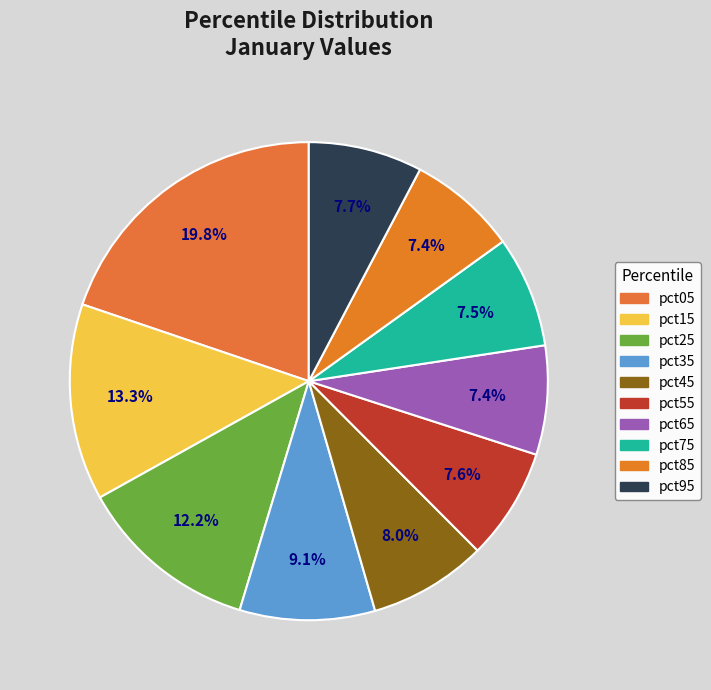

To the nearest percent, what is the difference between the pct55 and pct15 slice percentages?

6%